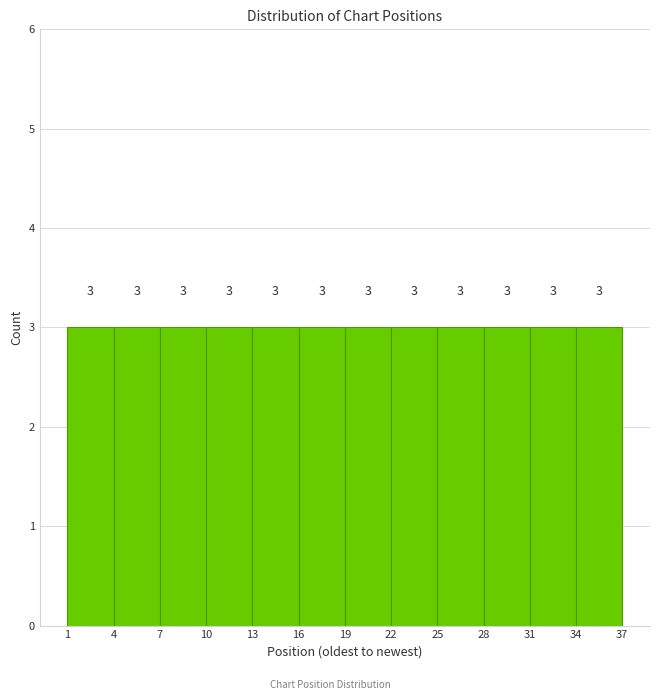

Reading left to right, list every bar in this chart as the range it spans on the x-axis followed by its height.

1 to 4: 3
4 to 7: 3
7 to 10: 3
10 to 13: 3
13 to 16: 3
16 to 19: 3
19 to 22: 3
22 to 25: 3
25 to 28: 3
28 to 31: 3
31 to 34: 3
34 to 37: 3